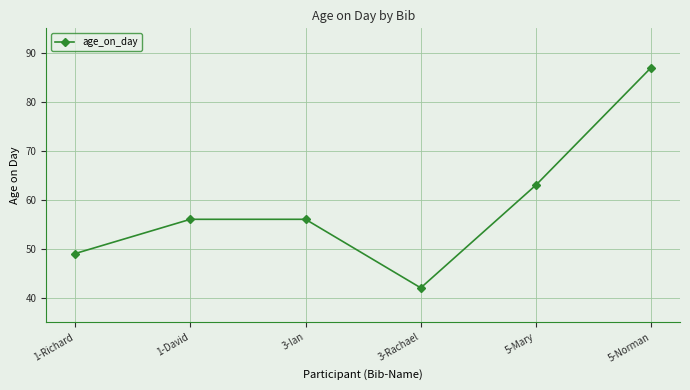

What is the label of the 6th point from the right?

1-Richard